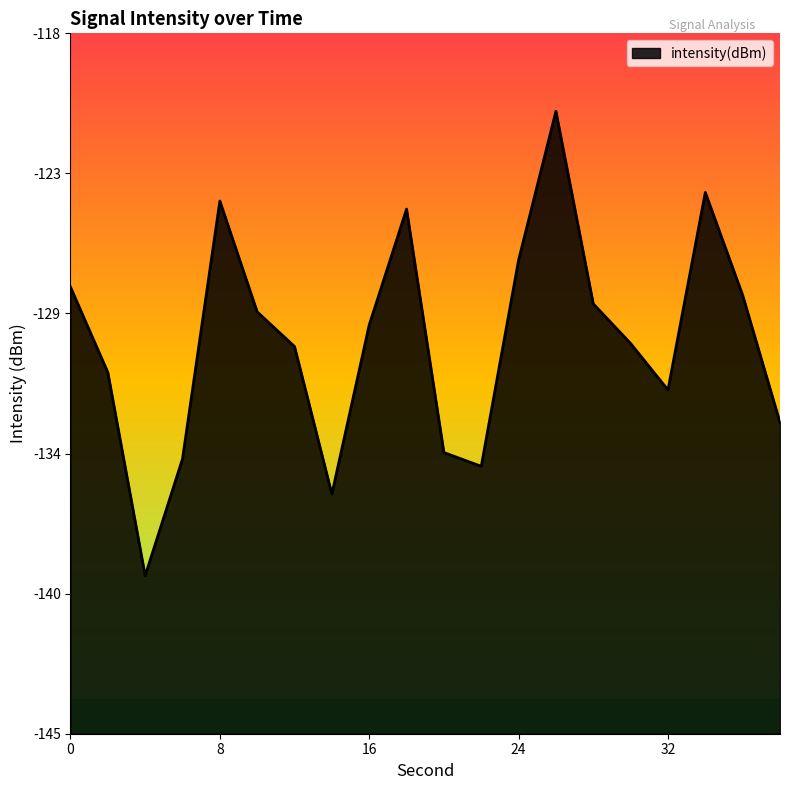

How many interior local valleys (lower than both neighbors) does the data have?

4